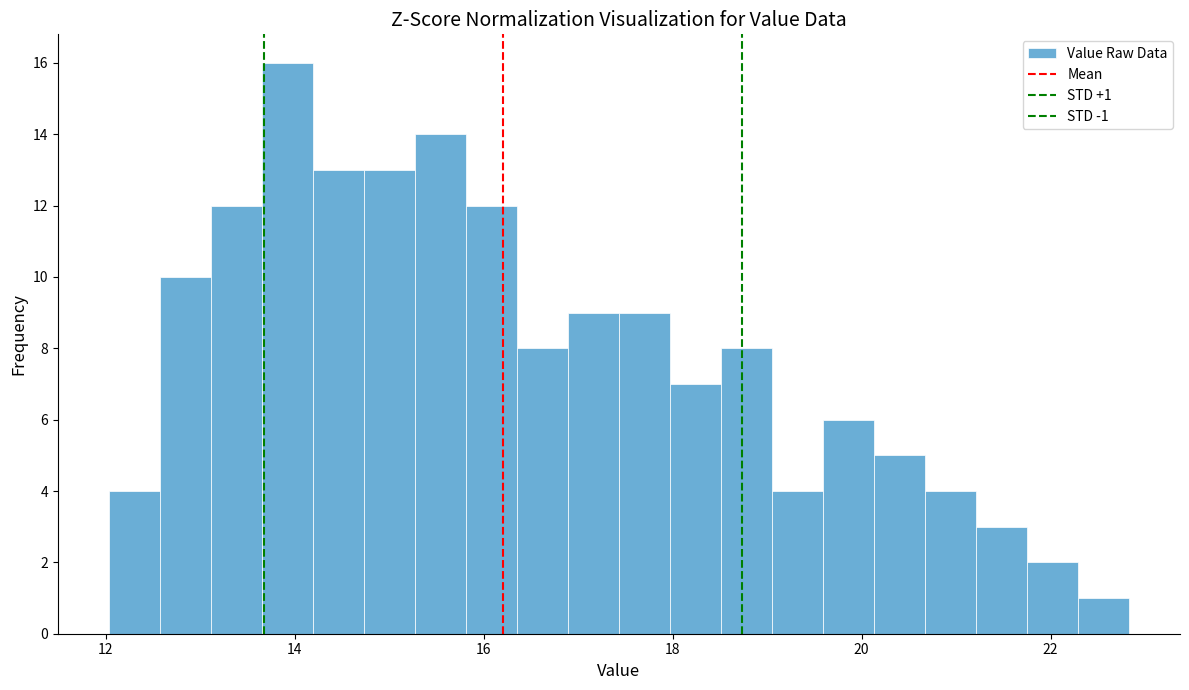

Read against the x-axis, roughly where is the centre of the tallest bar?

14.0